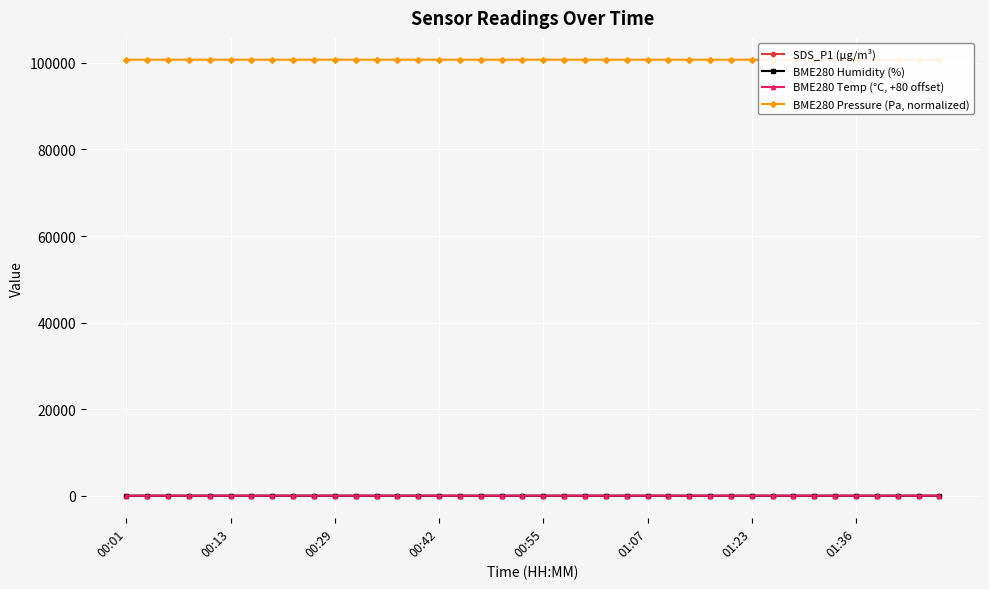

Rank the series by their maximum value, from highest to lowest.

BME280 Pressure (Pa, normalized), BME280 Temp (°C, +80 offset), BME280 Humidity (%), SDS_P1 (µg/m³)